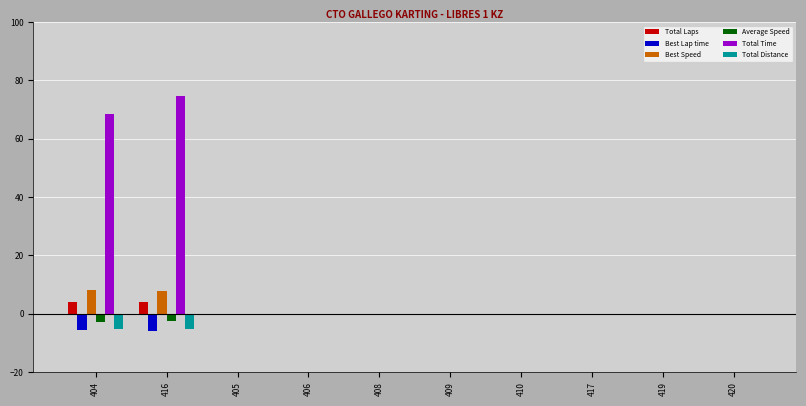

Between 404 and 408, which series saw the biggest shift?

Total Time